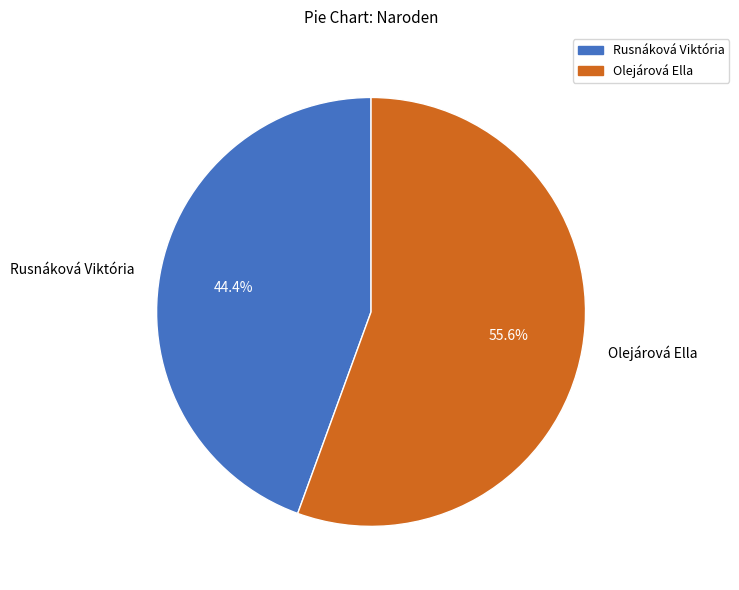

What is the largest slice in the pie chart?

Olejárová Ella